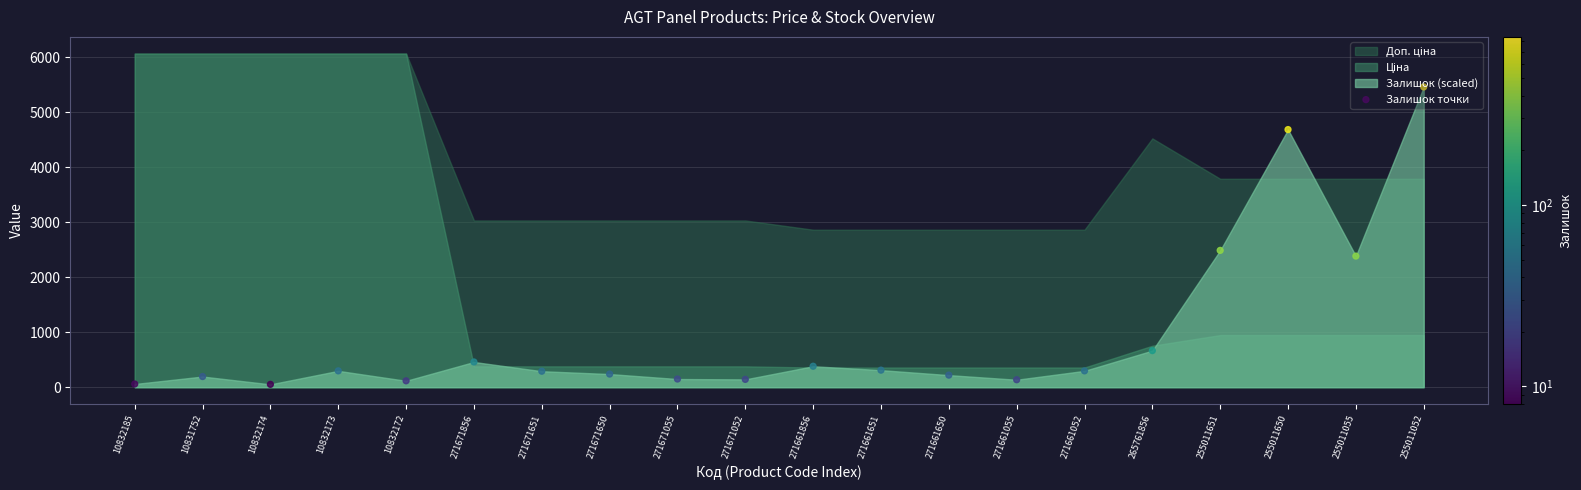

Approximately how many times larger is the value at 271661052 compared to 271671055?

2.0